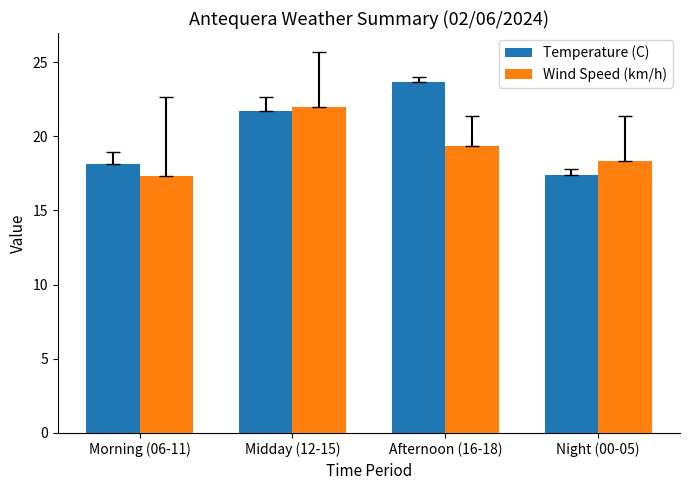

Where is Wind Speed (km/h) nearest to the value 19?

Afternoon (16-18)